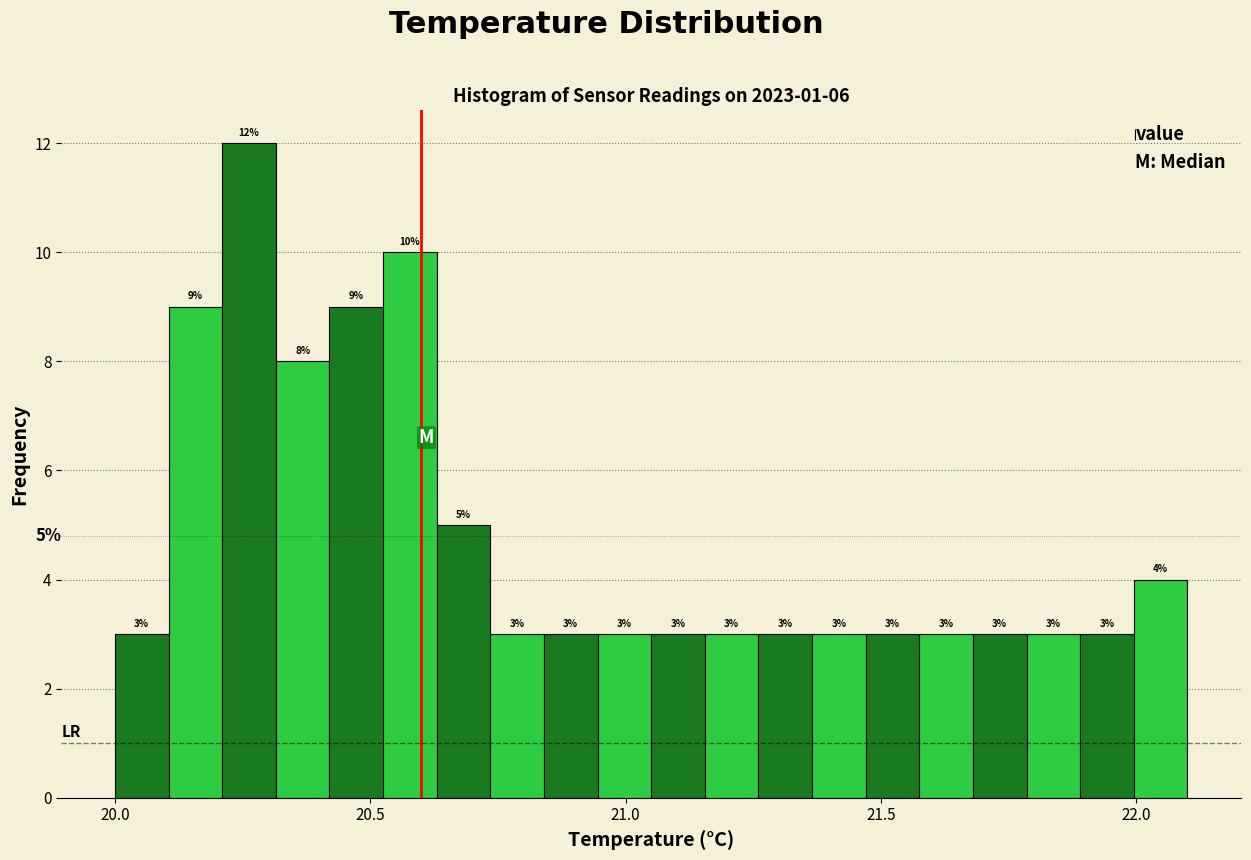

Read against the x-axis, roughly where is the centre of the tallest bar?

20.25